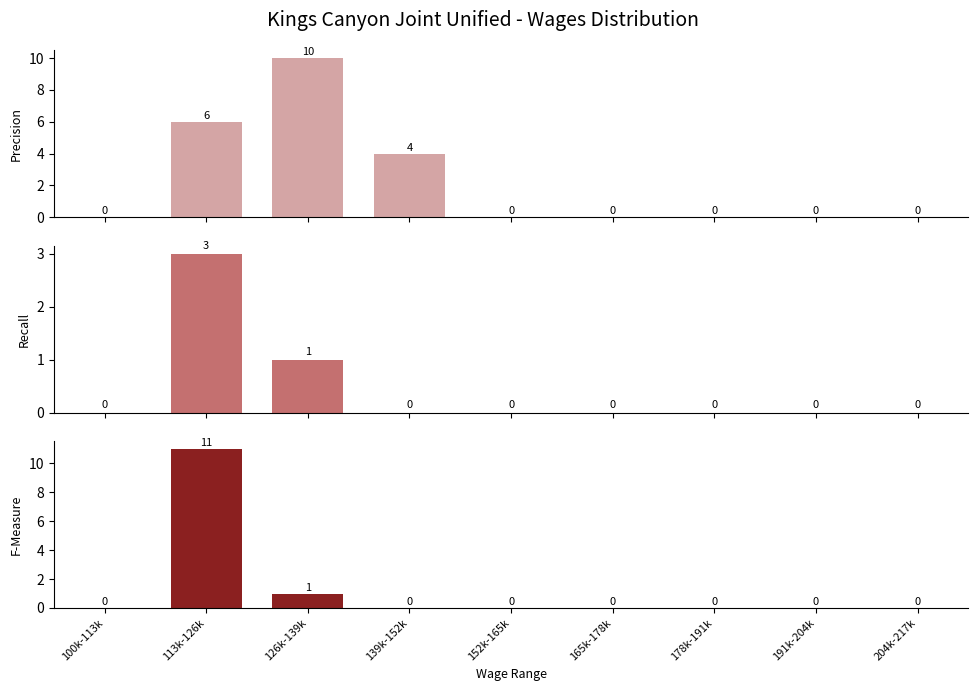

What is the highest value of the Principal series?

10